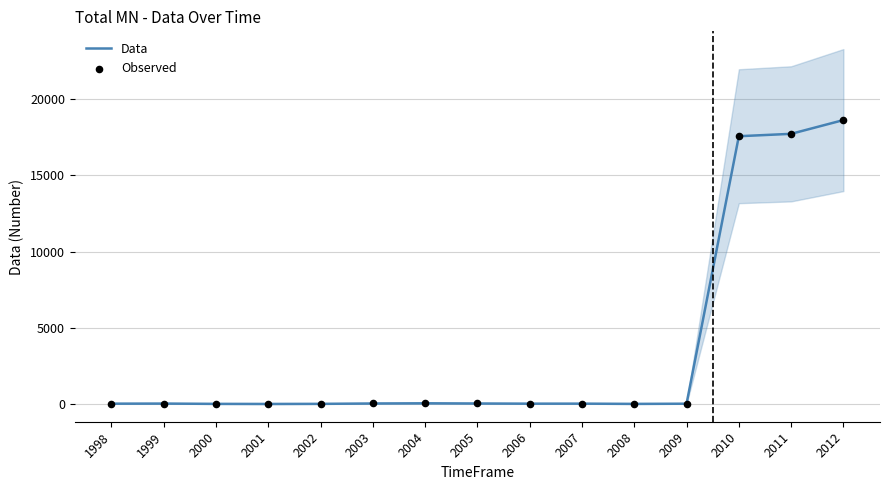

Which series contains the lowest Y value?

Data